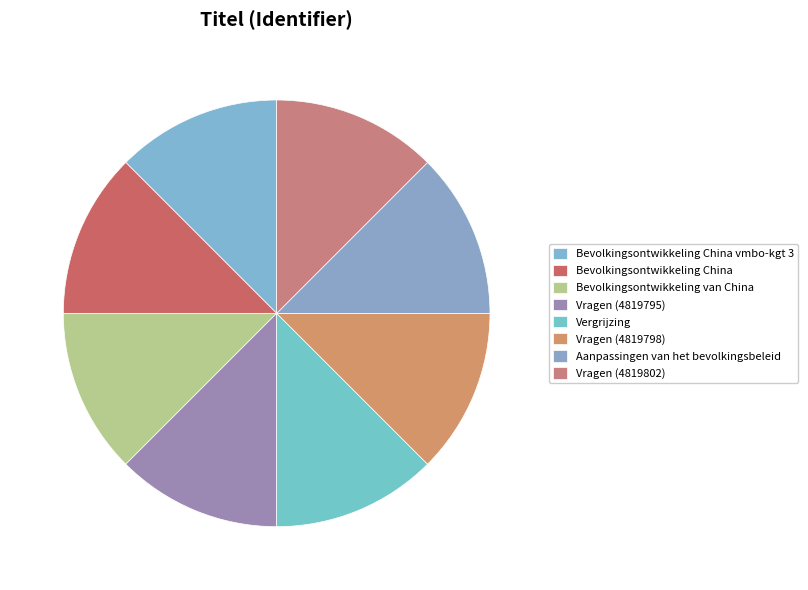

Which category has the smallest portion of the pie?

Bevolkingsontwikkeling China vmbo-kgt 3